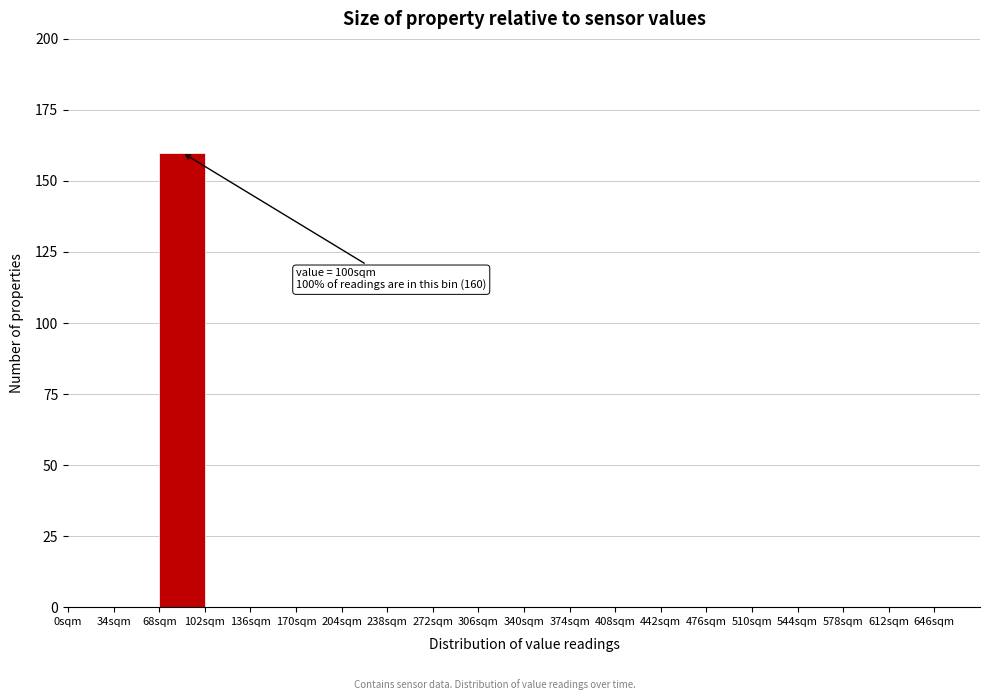

Which range on the x-axis has the tallest bar?

68 to 102